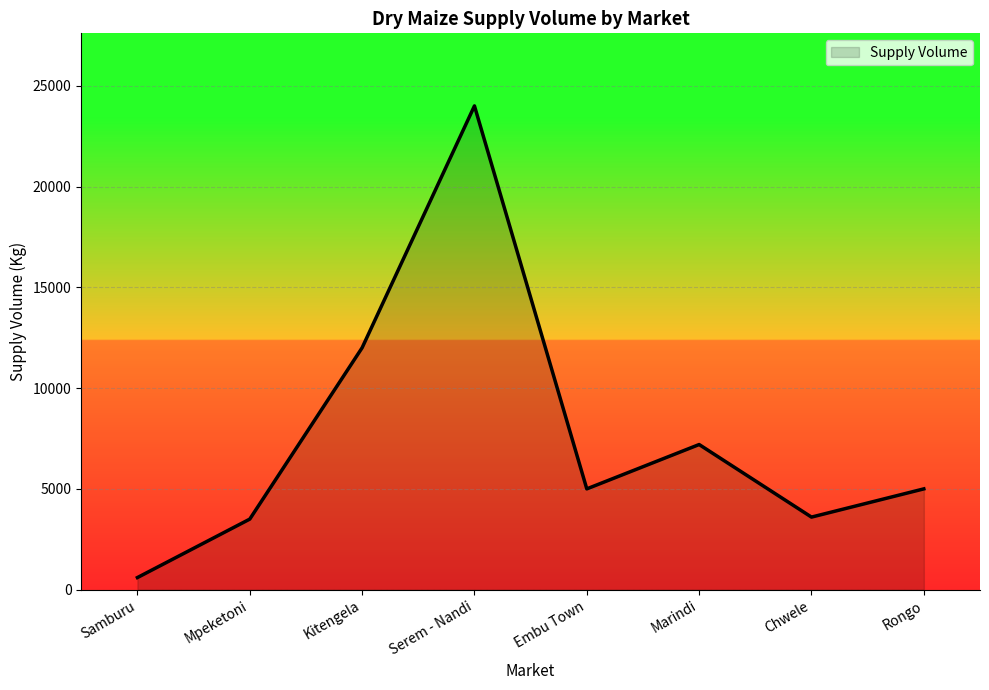

Does the chart have visible grid lines?

Yes